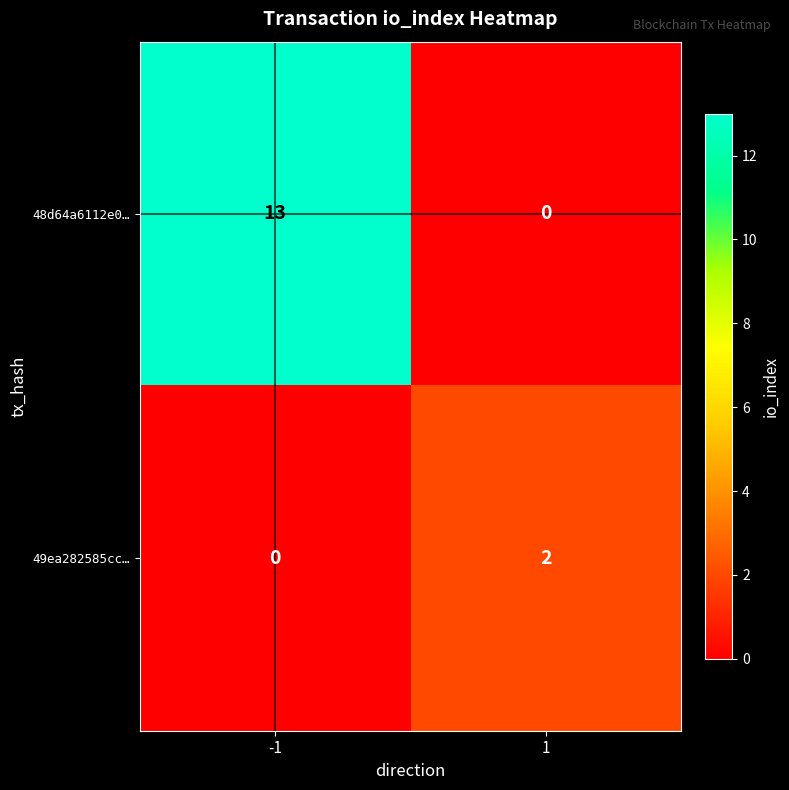

Count the number of categories in the chart.

2